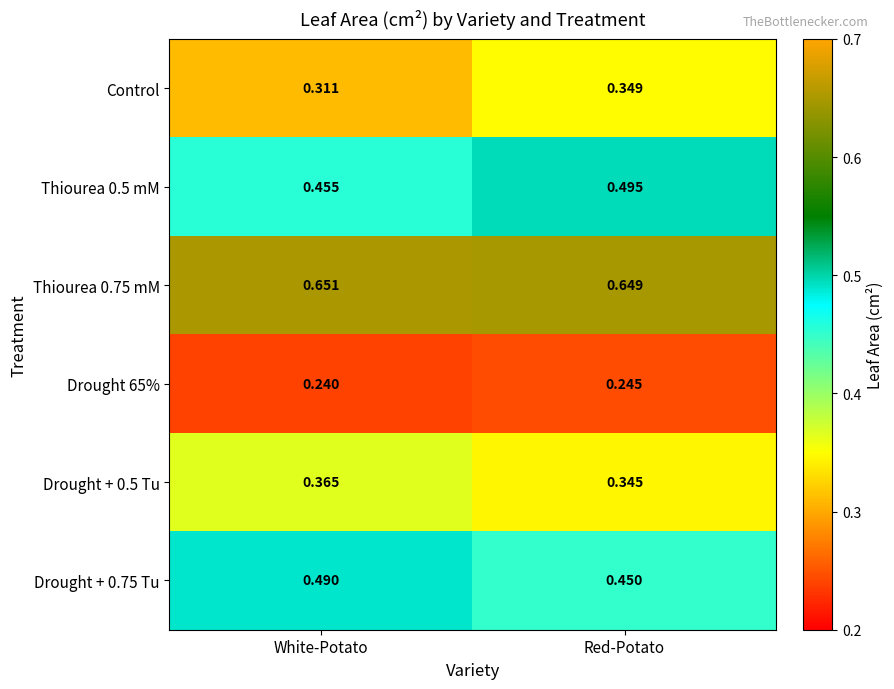

Rank the series at Red-Potato from highest to lowest value.

Thiourea 0.75 mM, Thiourea 0.5 mM, Drought + 0.75 Tu, Control, Drought + 0.5 Tu, Drought 65%